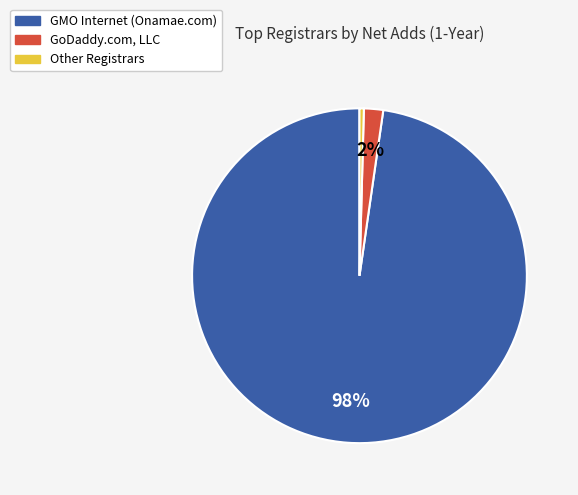

What is the majority slice?

GMO Internet (Onamae.com)